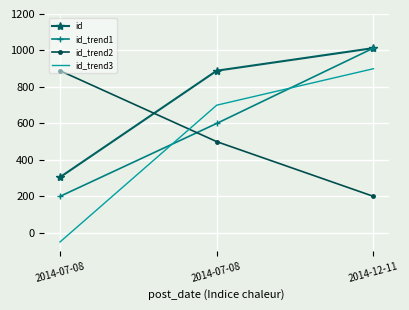

What are all the series names shown in the legend?

id, id_trend1, id_trend2, id_trend3